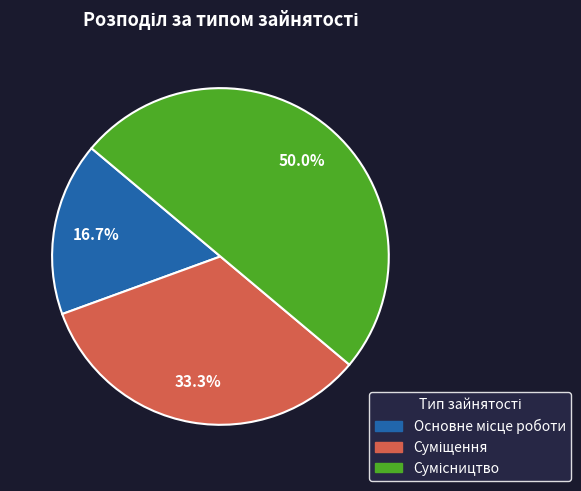

Combined, what portion of the pie is Основне місце роботи and Суміщення?

50.0%